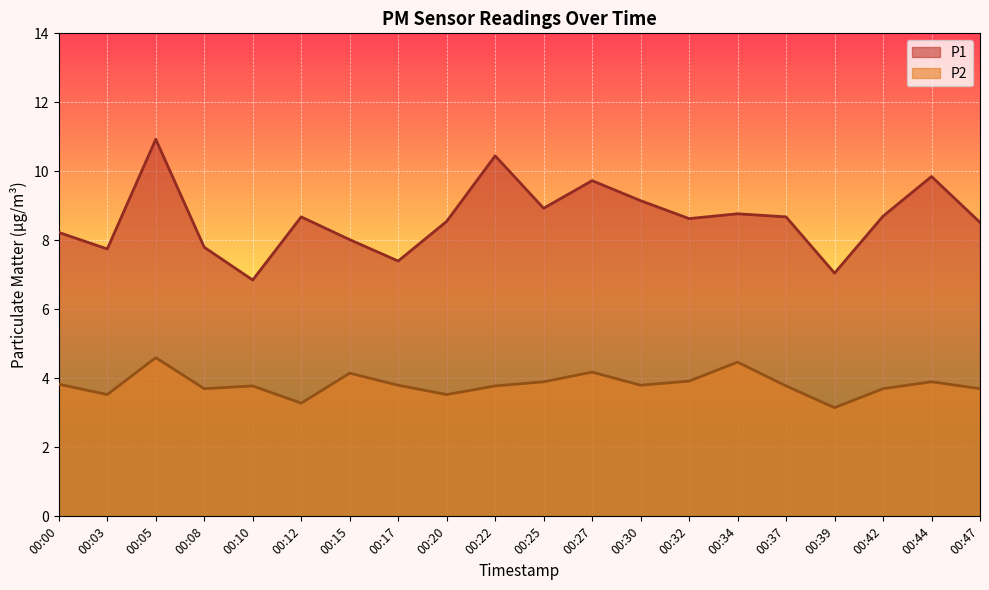

How many interior local valleys does the P1 series have?

6